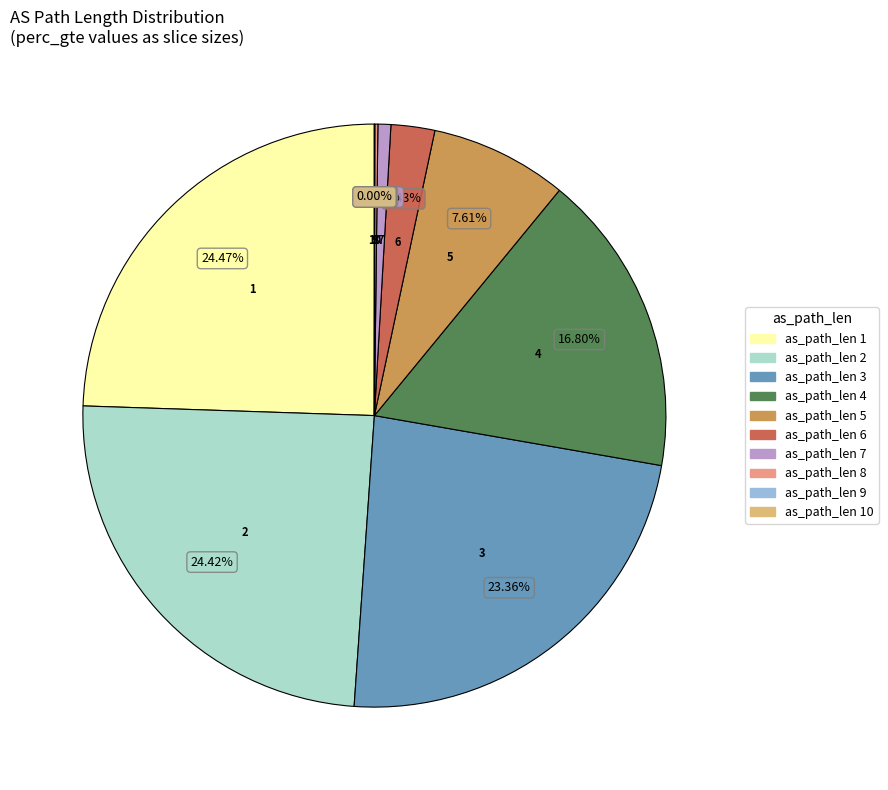

Does any single category account for the majority?

No